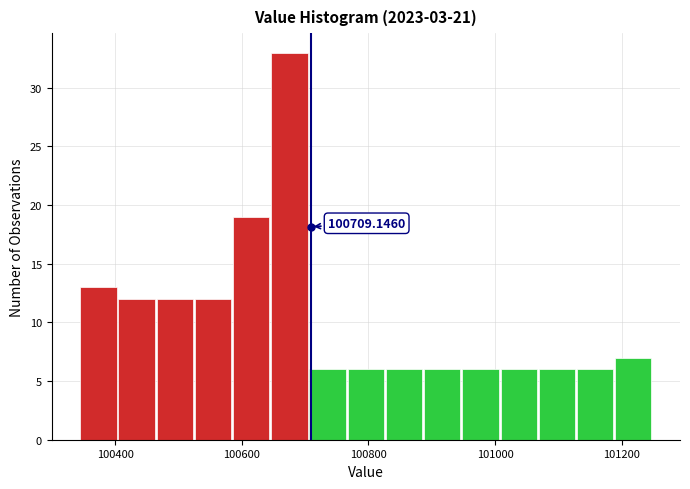

Around what value on the x-axis is the tallest bar? Give the approximate position of its centre, as read against the axis.

100680